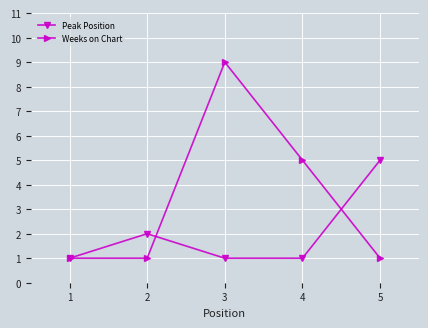

Is it true that Weeks on Chart equals 9 at 3?

True